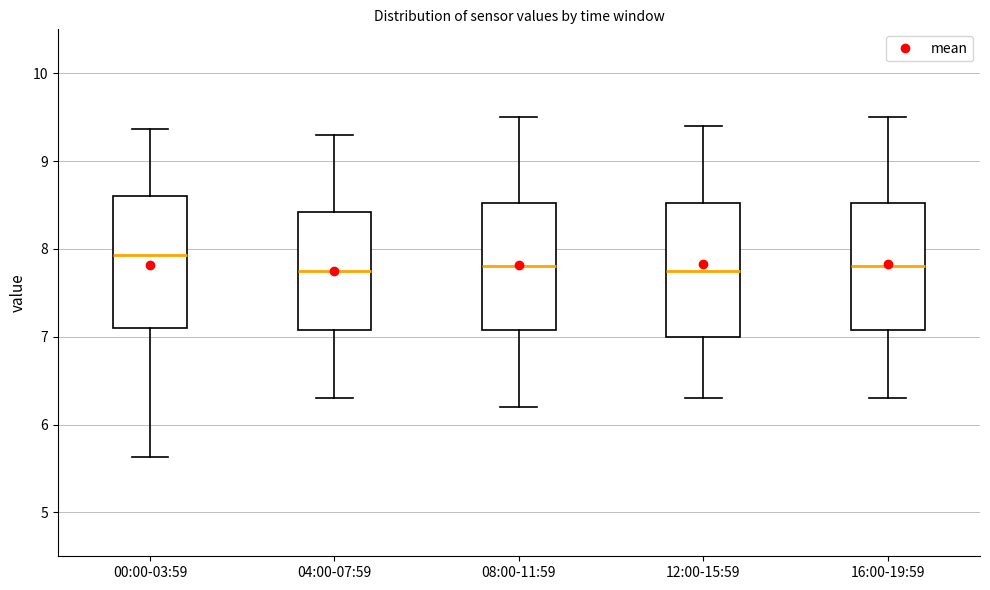

Reading left to right, read every box against the y-axis: the position of its median line, the range the box covers, and the ends of its whiskers. The values are not printed on the chart, so give them approximately, as read against the axis.

00:00-03:59: median 7.9, box 7.1 to 8.6, whiskers 5.6 to 9.4
04:00-07:59: median 7.8, box 7.1 to 8.4, whiskers 6.3 to 9.3
08:00-11:59: median 7.8, box 7.1 to 8.5, whiskers 6.2 to 9.5
12:00-15:59: median 7.8, box 7.0 to 8.5, whiskers 6.3 to 9.4
16:00-19:59: median 7.8, box 7.1 to 8.5, whiskers 6.3 to 9.5